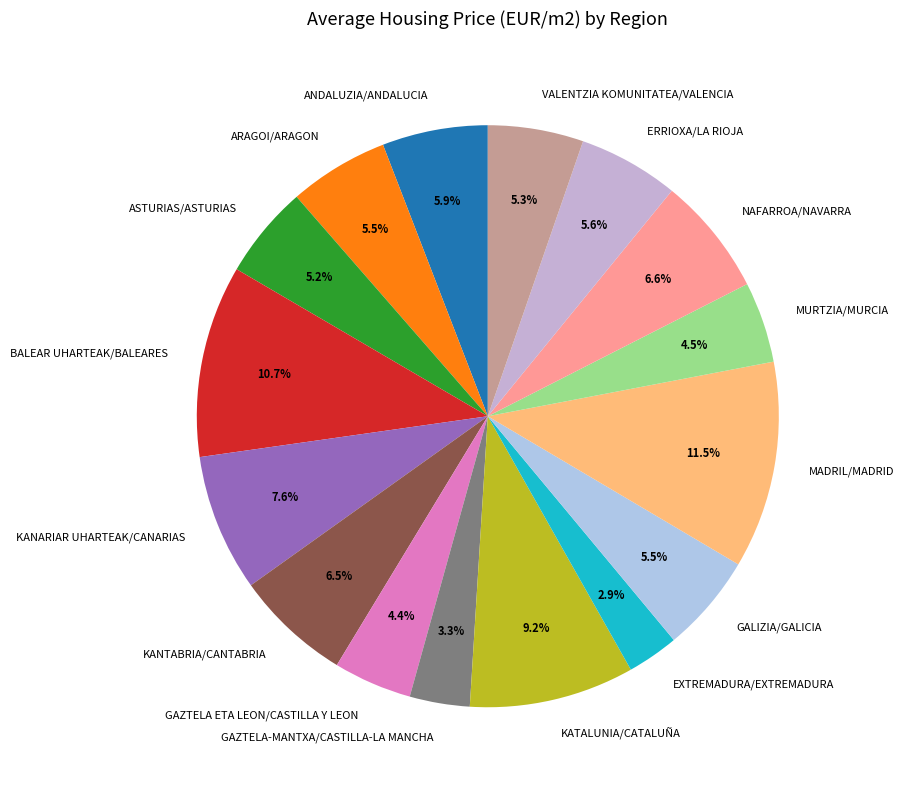

To the nearest percent, what is the average slice percentage?

6%